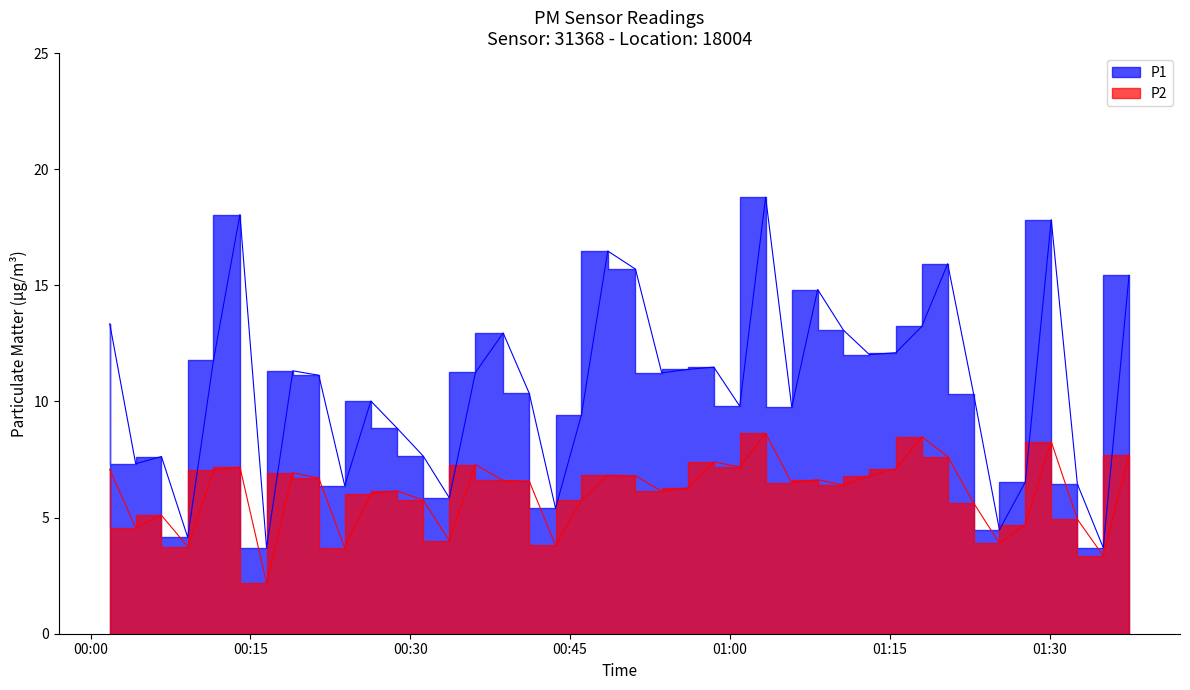

Is it true that P1 equals 12.9 at 2023-03-01T00:38:43?

True